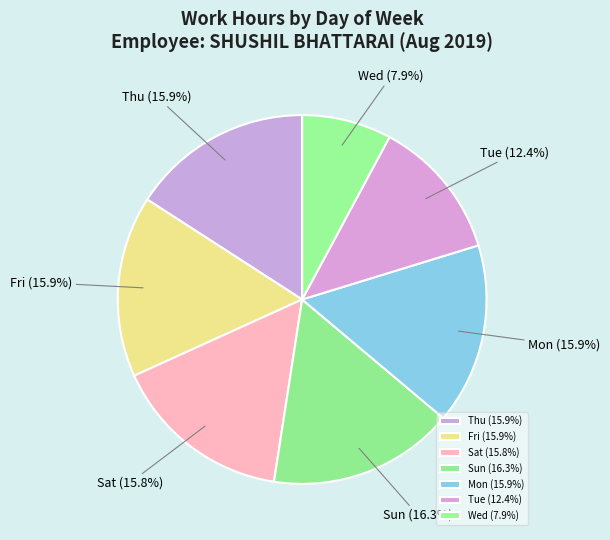

What is the ratio of the value at Sat to the value at Thu?

1.0